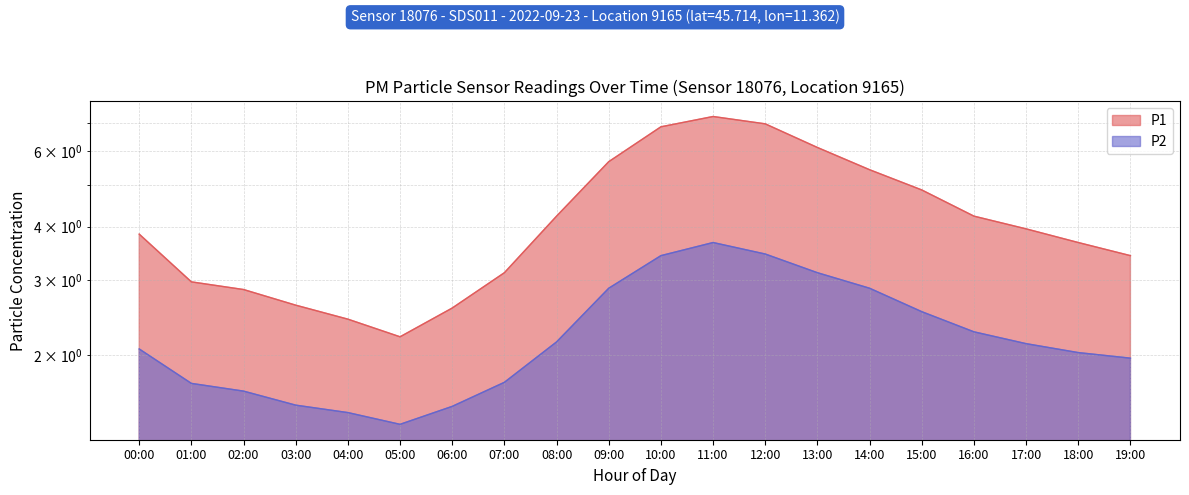

True or false: P1 has a value of 2.6 at 06:00.

True